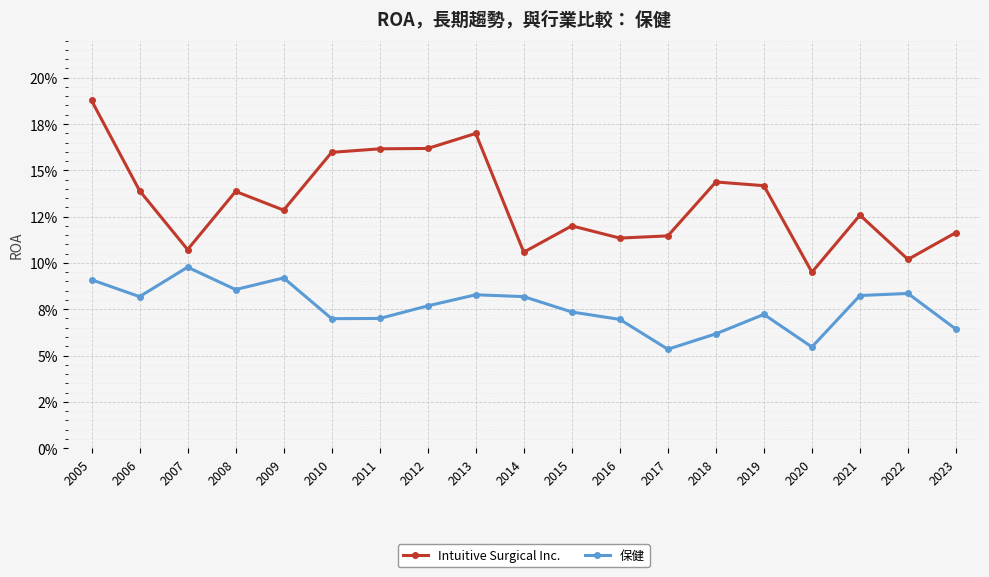

Is this an area chart (filled region under the line)?

No